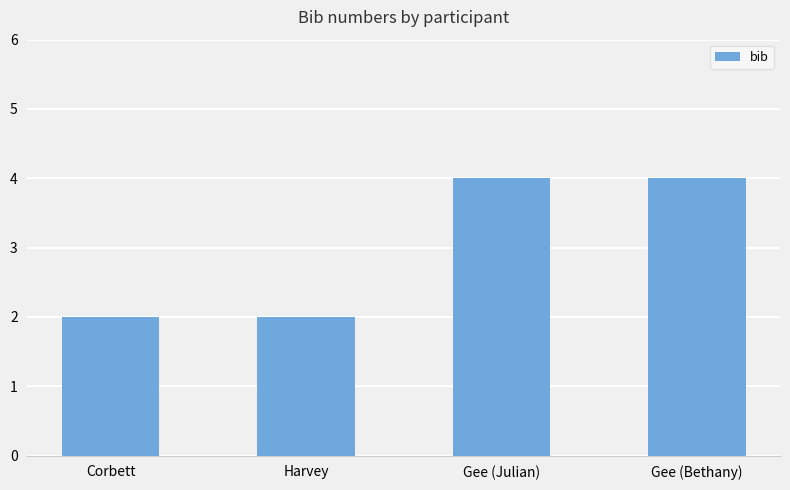

What is the difference between the maximum and second lowest values?

2